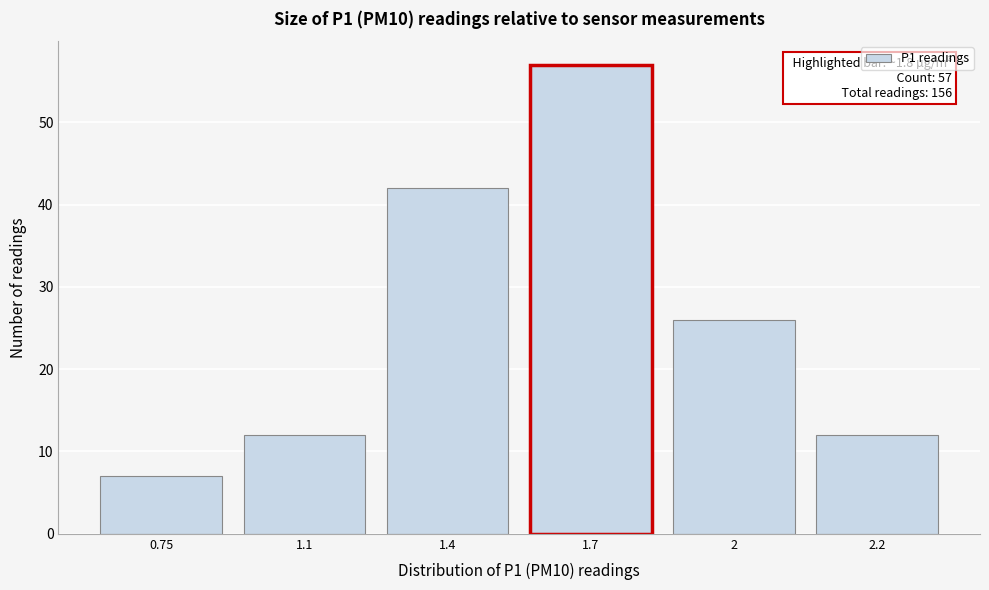

Reading left to right, list all the values displayed in this chart.

0.75=7	1.1=12	1.4=42	1.7=57	2=26	2.2=12